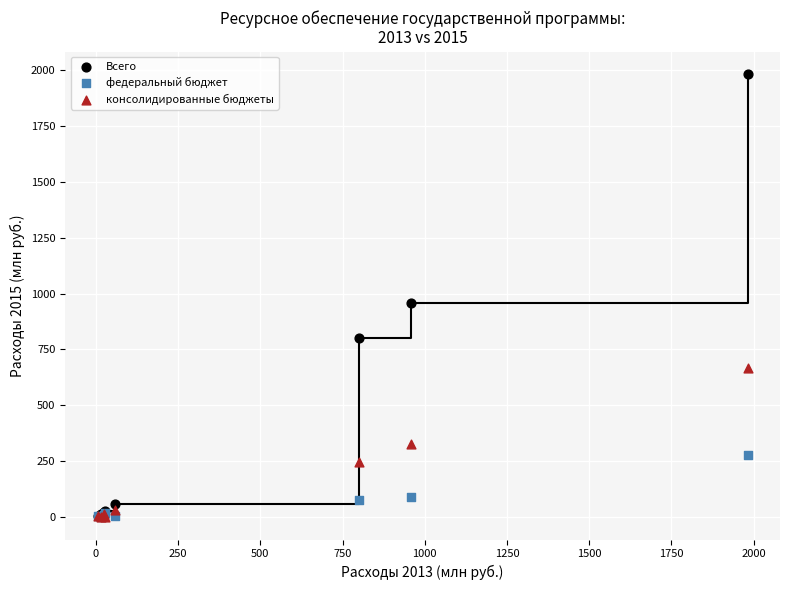

Which series contains the highest Y value?

Всего